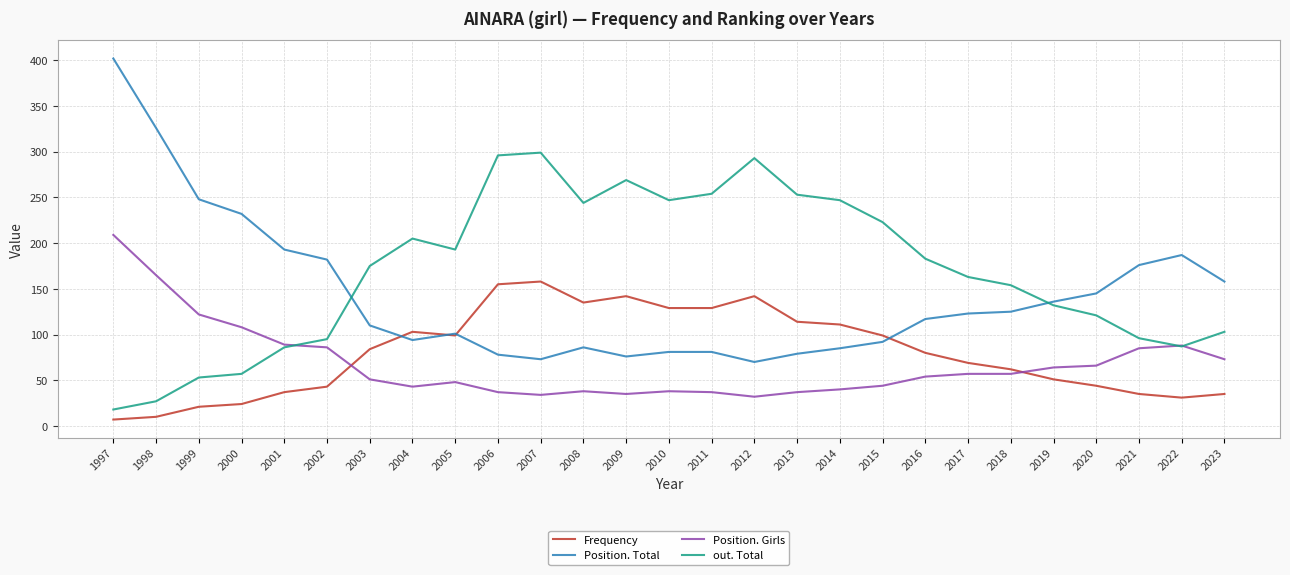

Which series has the widest spread of values?

Position. Total